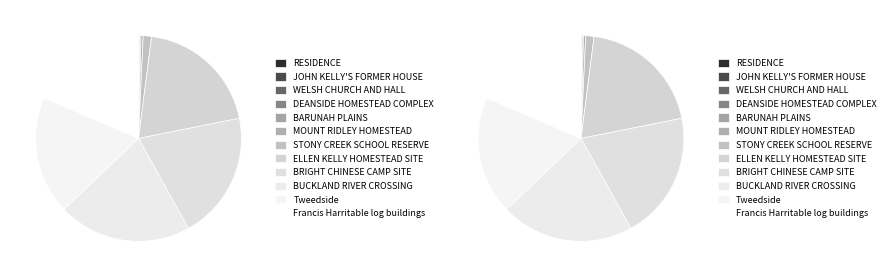

How many segments does this pie chart have?

12